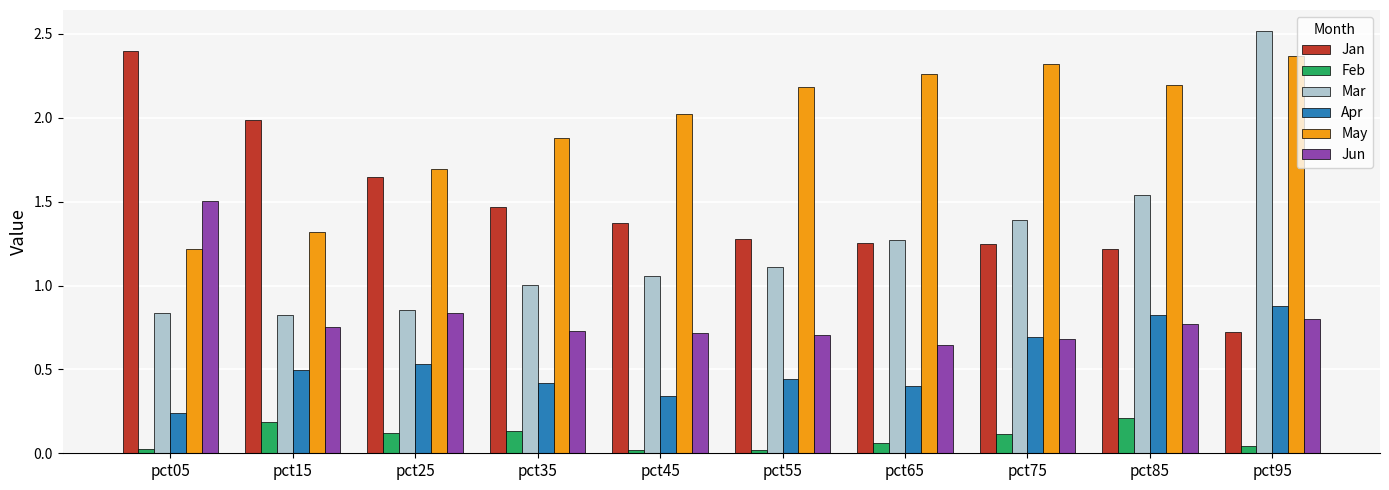

Between pct25 and pct95, which series saw the biggest shift?

Mar